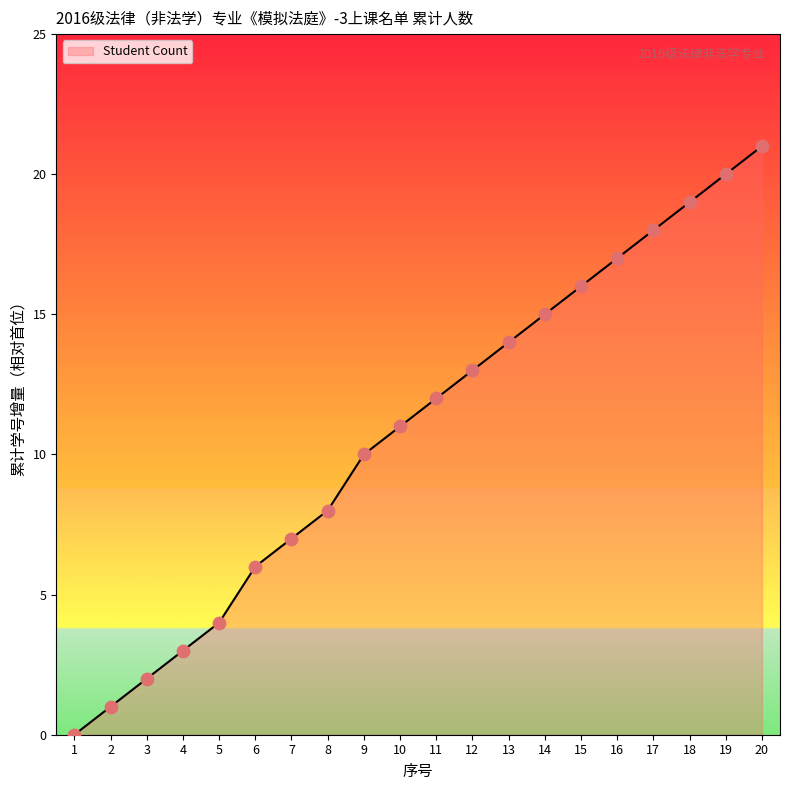

Which has a higher value, 6 or 10?

10